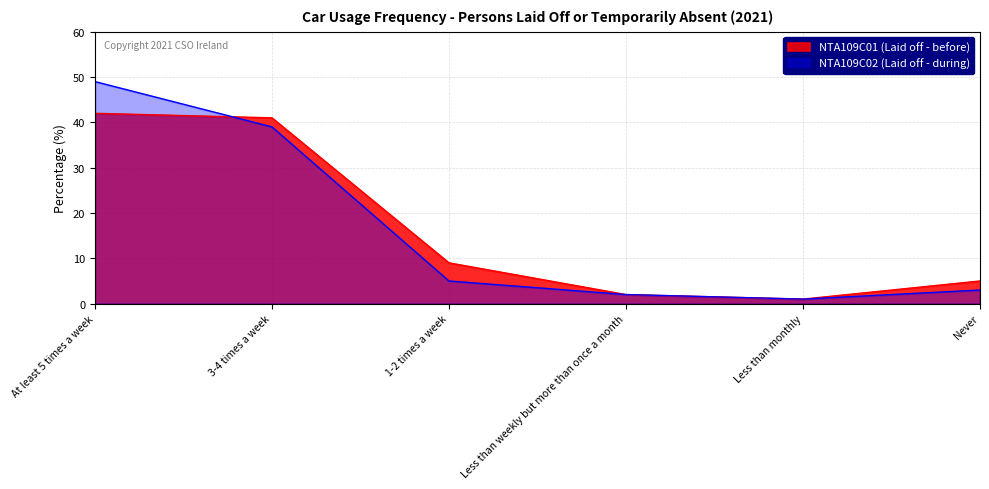

Reading right to left, transcribe all the data shown in this chart.

NTA109C01 (Laid off - before): 5	1	2	9	41	42
NTA109C02 (Laid off - during): 3	1	2	5	39	49